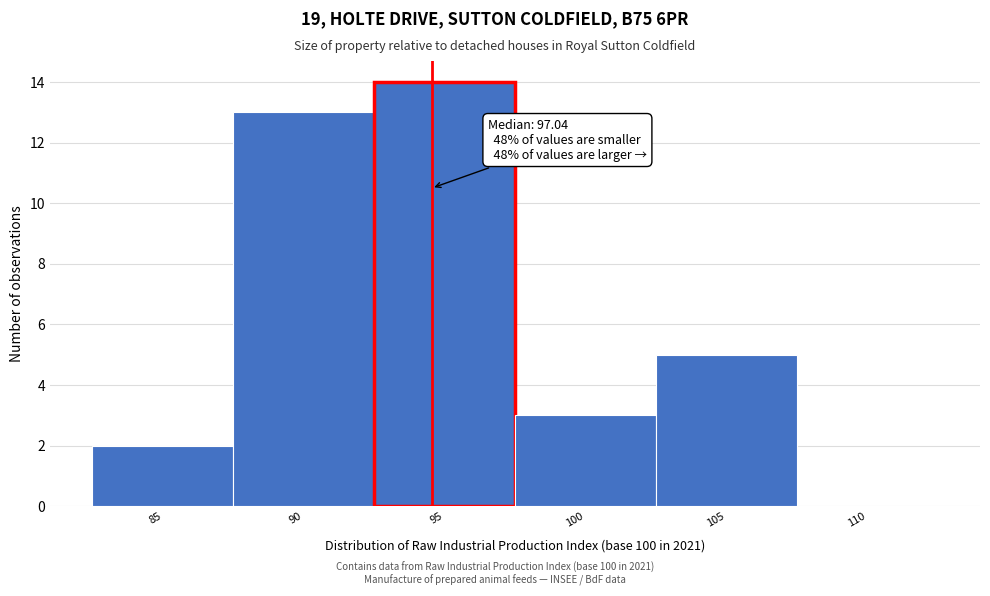

Reading left to right, transcribe all the data shown in this chart.

85=2	90=13	95=14	100=3	105=5	110=0